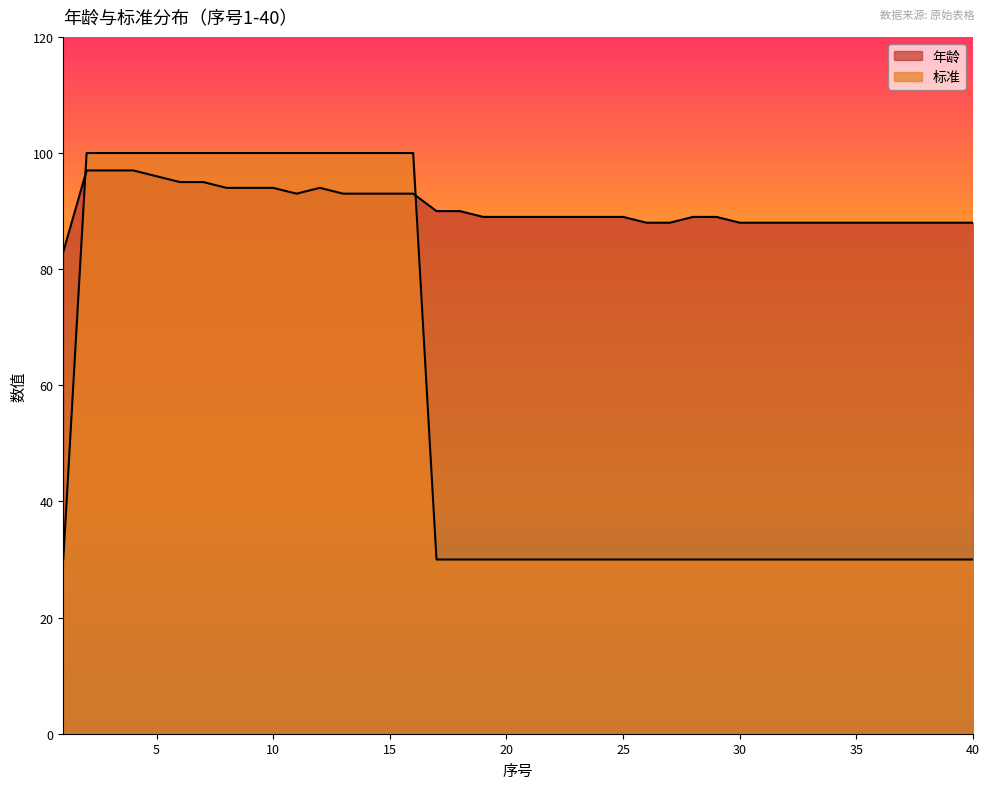

How many lines are shown in the chart?

2